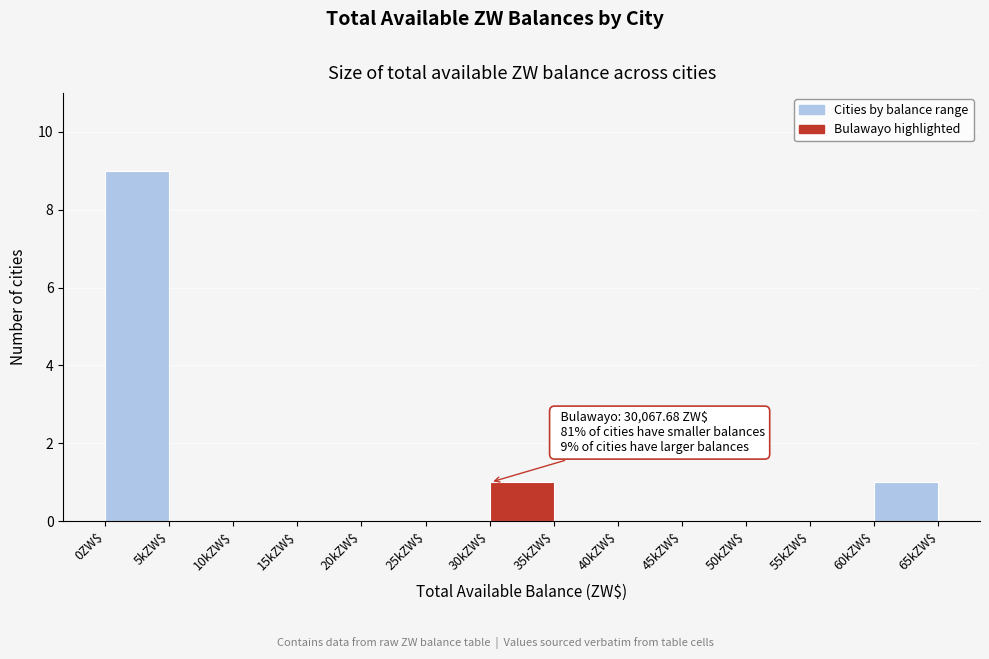

What is the sum of all values?

11